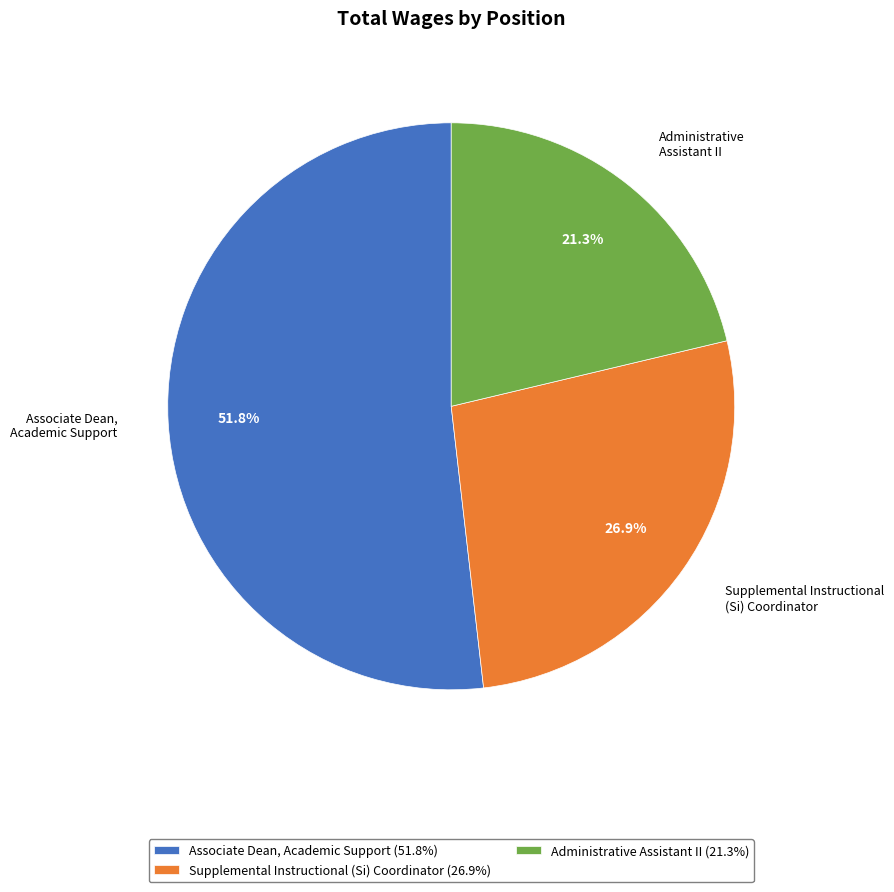

Which has a higher value, Supplemental Instructional (Si) Coordinator or Associate Dean, Academic Support?

Associate Dean, Academic Support